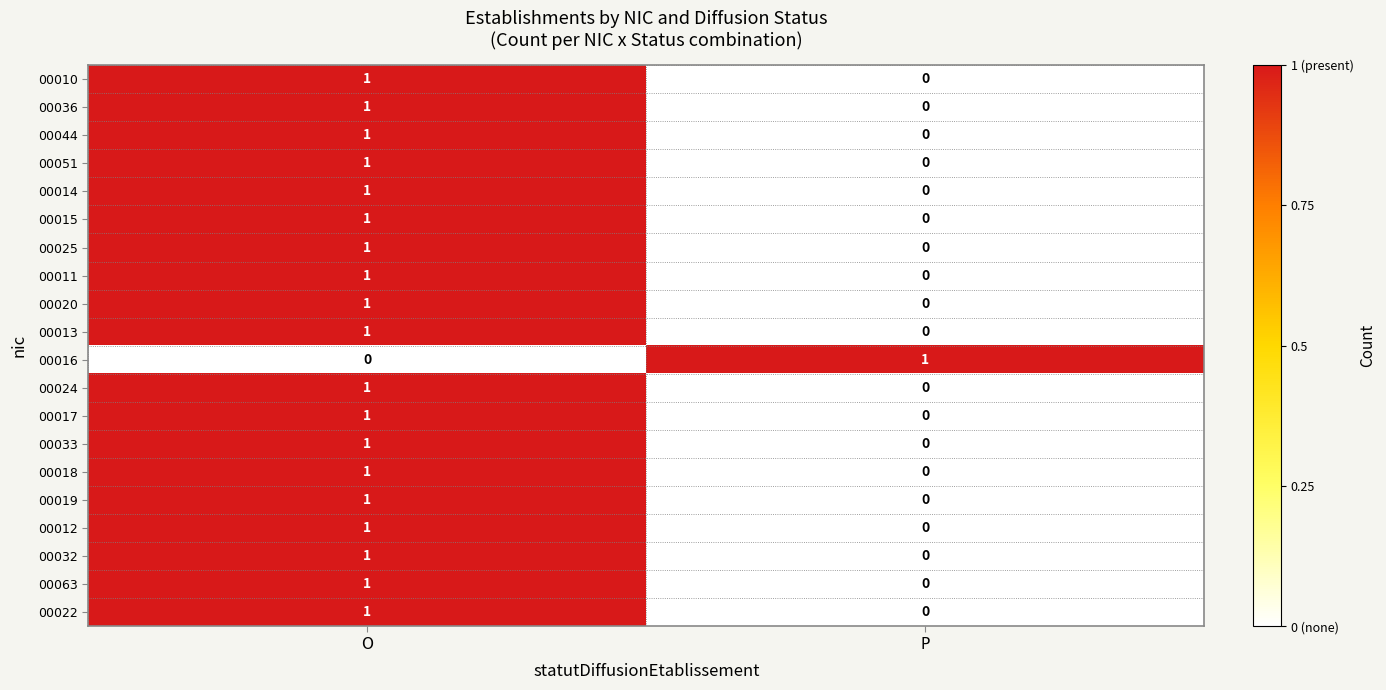

Is it true that 00014 equals 0 at P?

True